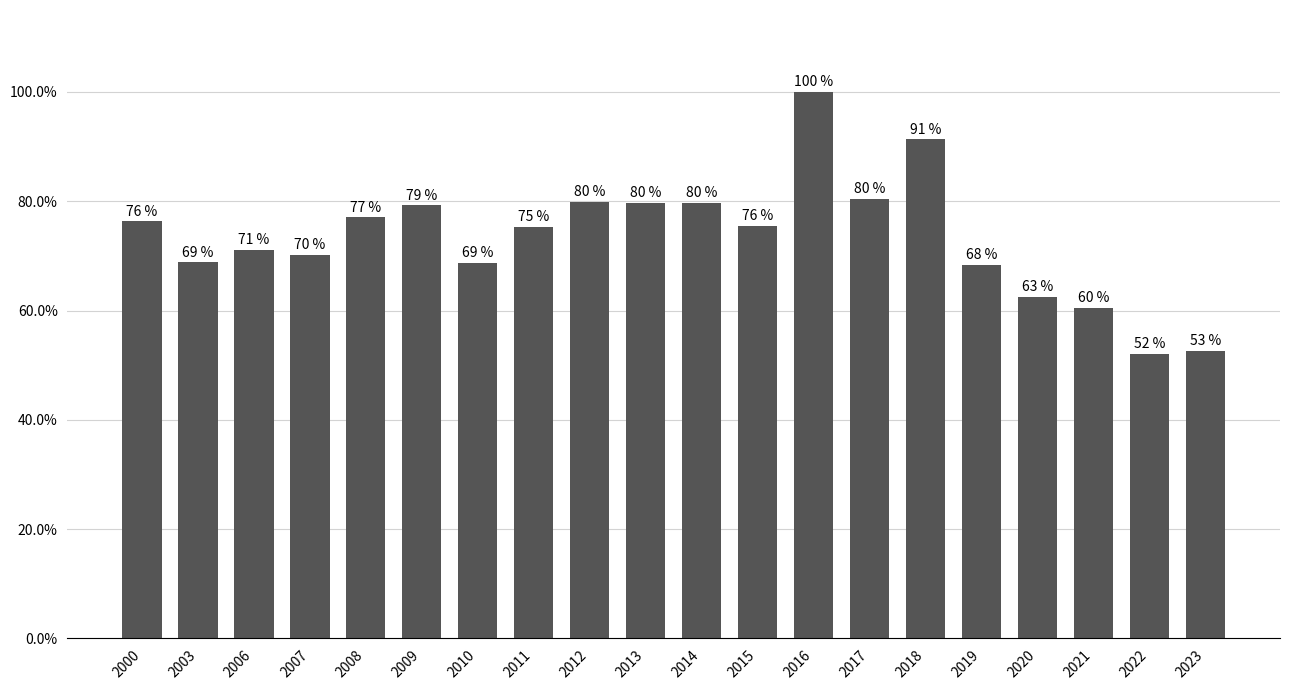

Between 2013 and 2011, which is larger?

2013